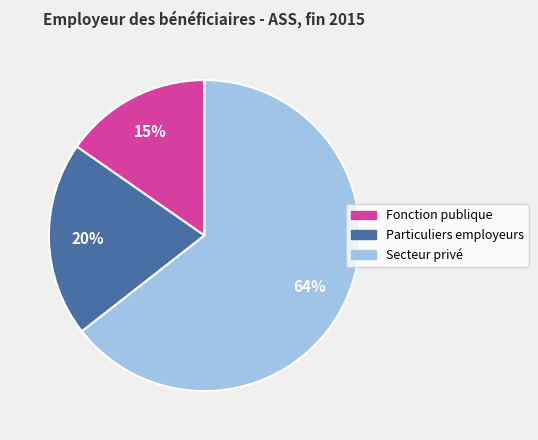

How many segments does this pie chart have?

3